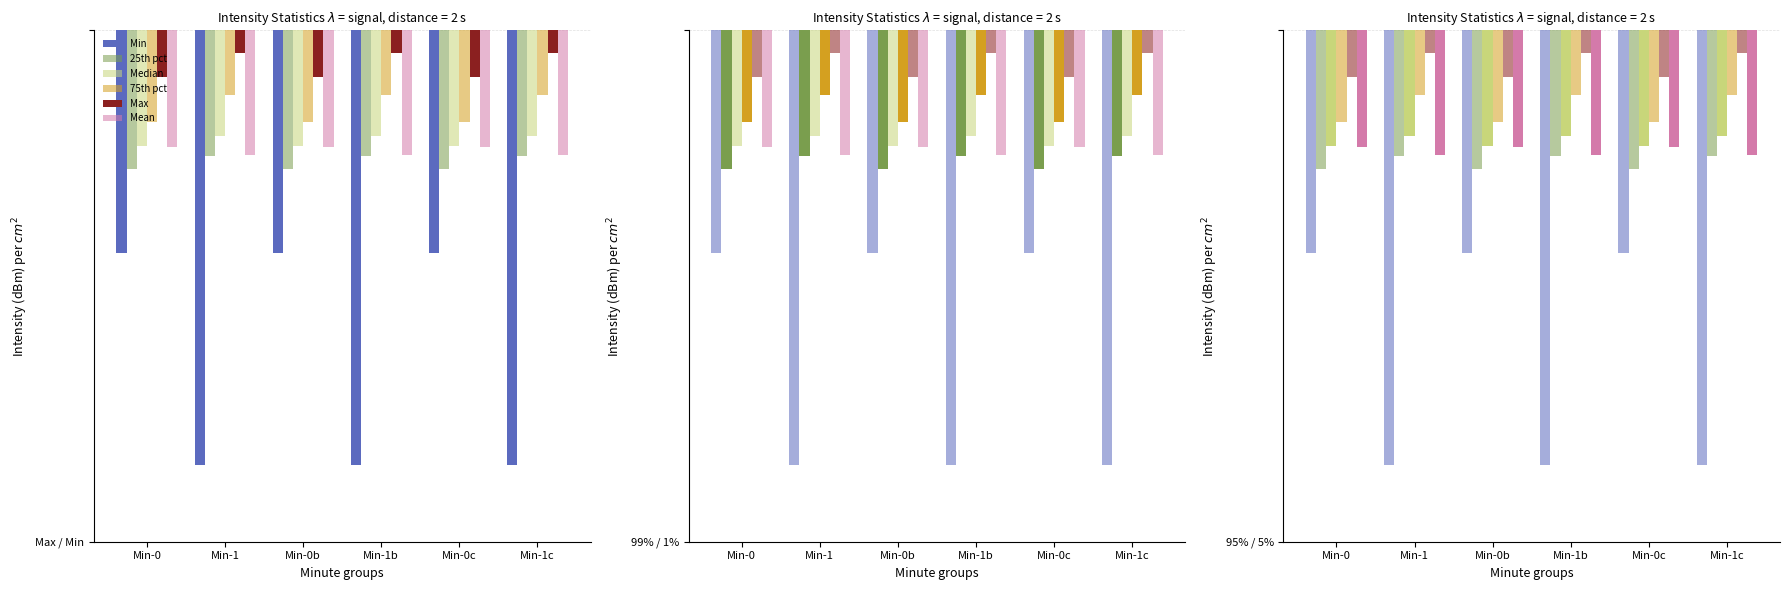

What is the label of the 5th bar from the right?

Min-1